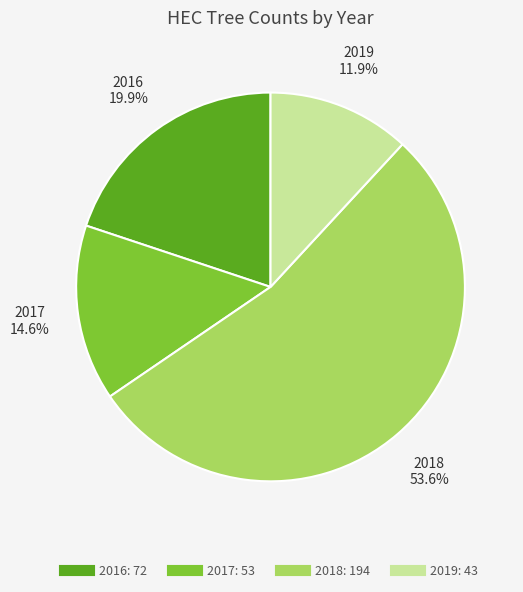

Is there a majority slice in this chart?

Yes